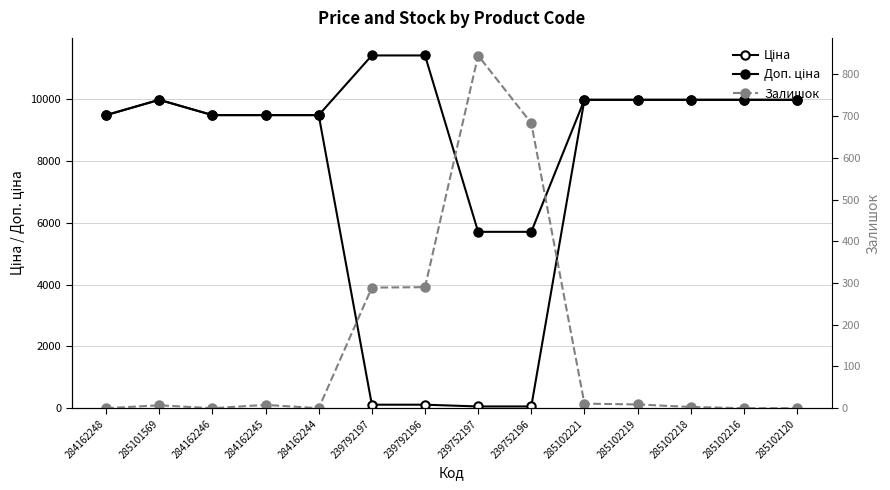

What is the sum of all Залишок values?

2145.0